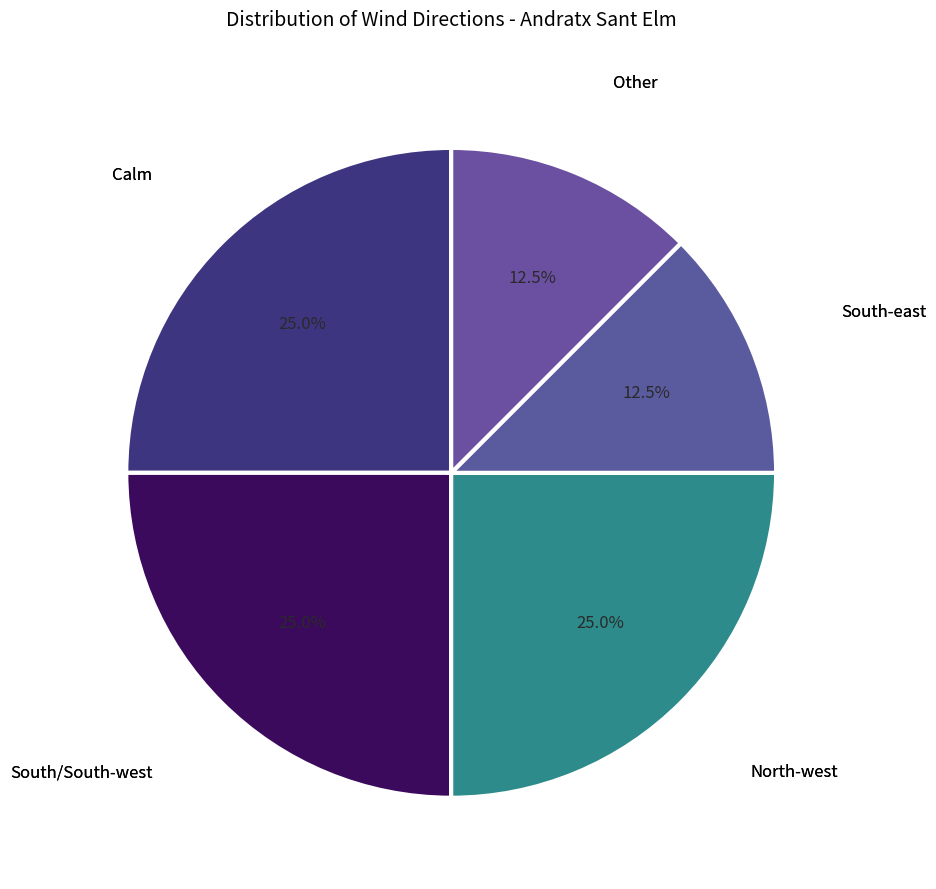

How many segments does this pie chart have?

5